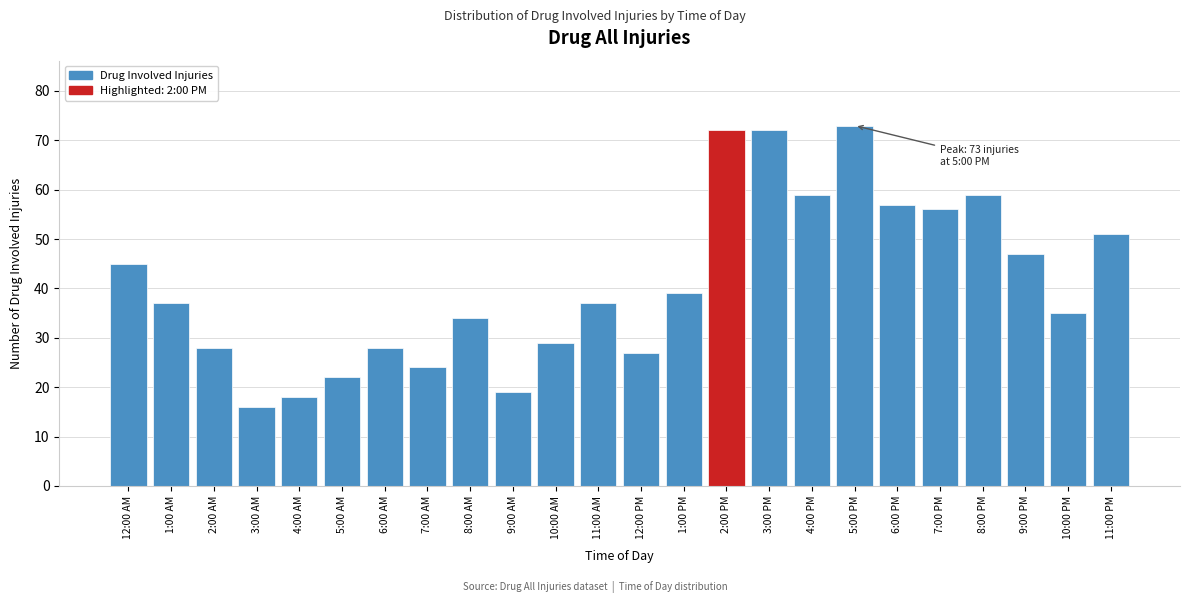

Reading left to right, extract all data points from this chart.

12:00 AM=45	1:00 AM=37	2:00 AM=28	3:00 AM=16	4:00 AM=18	5:00 AM=22	6:00 AM=28	7:00 AM=24	8:00 AM=34	9:00 AM=19	10:00 AM=29	11:00 AM=37	12:00 PM=27	1:00 PM=39	2:00 PM=72	3:00 PM=72	4:00 PM=59	5:00 PM=73	6:00 PM=57	7:00 PM=56	8:00 PM=59	9:00 PM=47	10:00 PM=35	11:00 PM=51